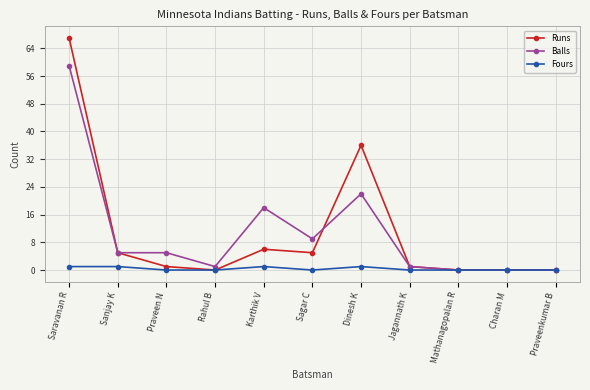

Between Sanjay K and Sagar C, which series saw the biggest shift?

Balls